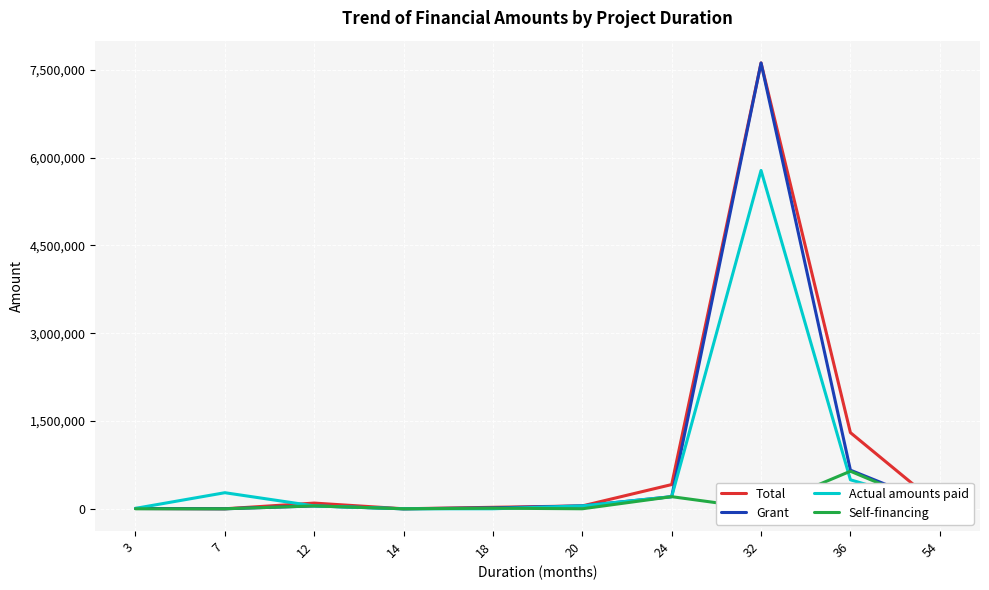

List the labels in order of Grant value, smallest first.

7, 14, 3, 18, 54, 12, 20, 24, 36, 32